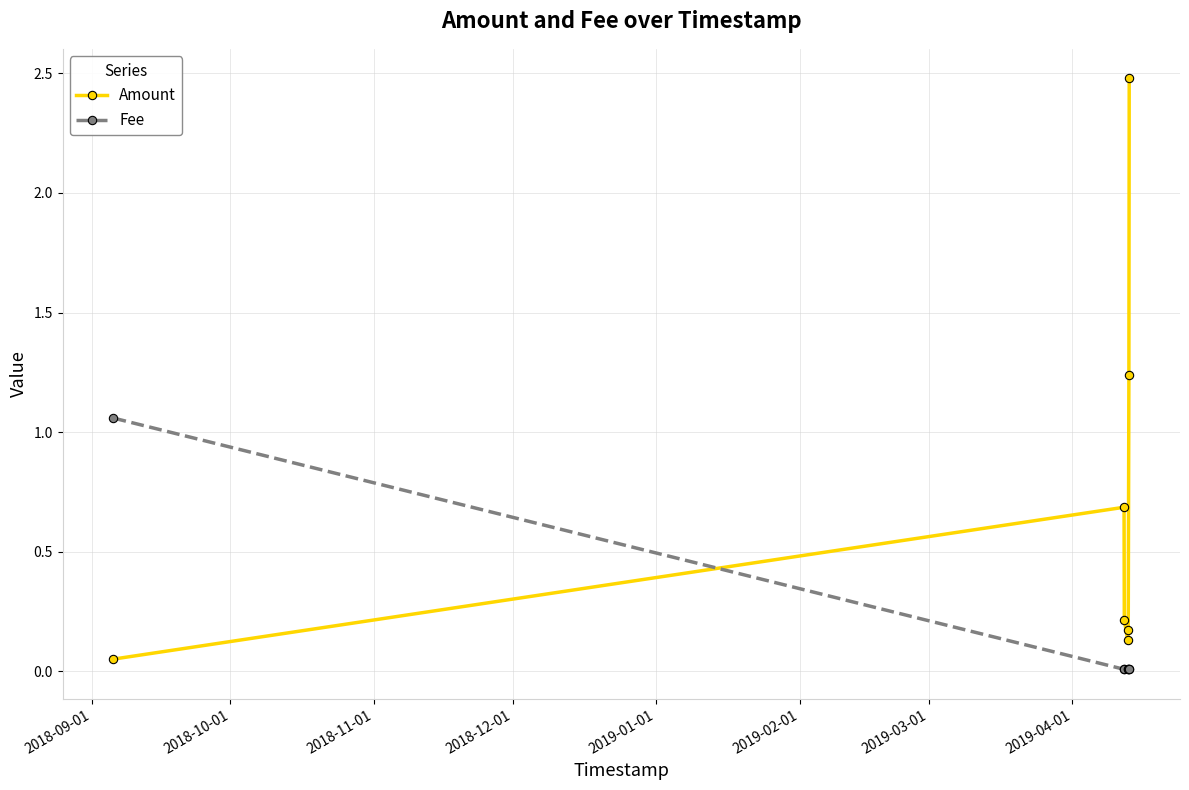

Rank the series by their maximum value, from highest to lowest.

Amount, Fee